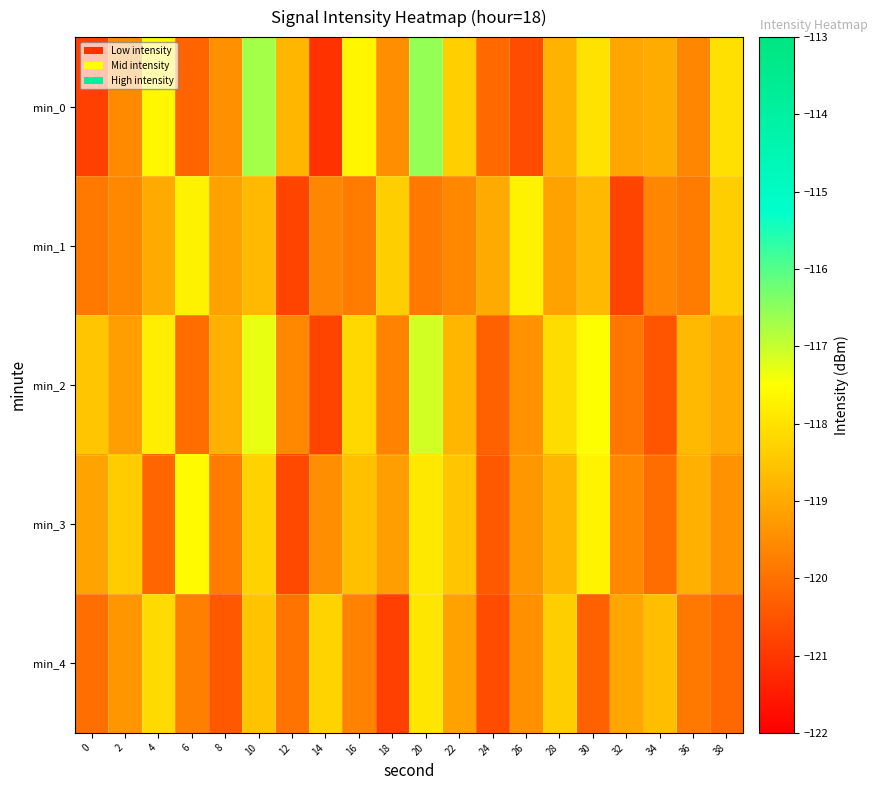

What is the spread (max minus min) of values at 2?

1.2